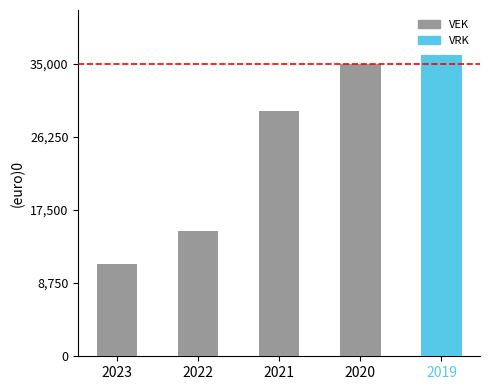

Are the bars grouped side by side (vs. stacked)?

Yes